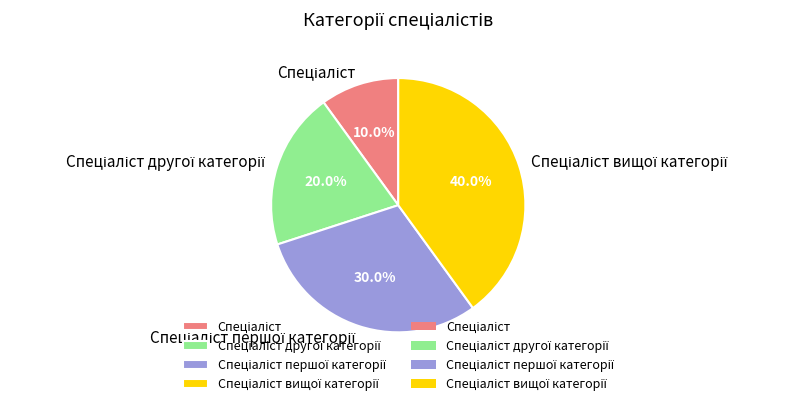

Is there a majority slice in this chart?

No